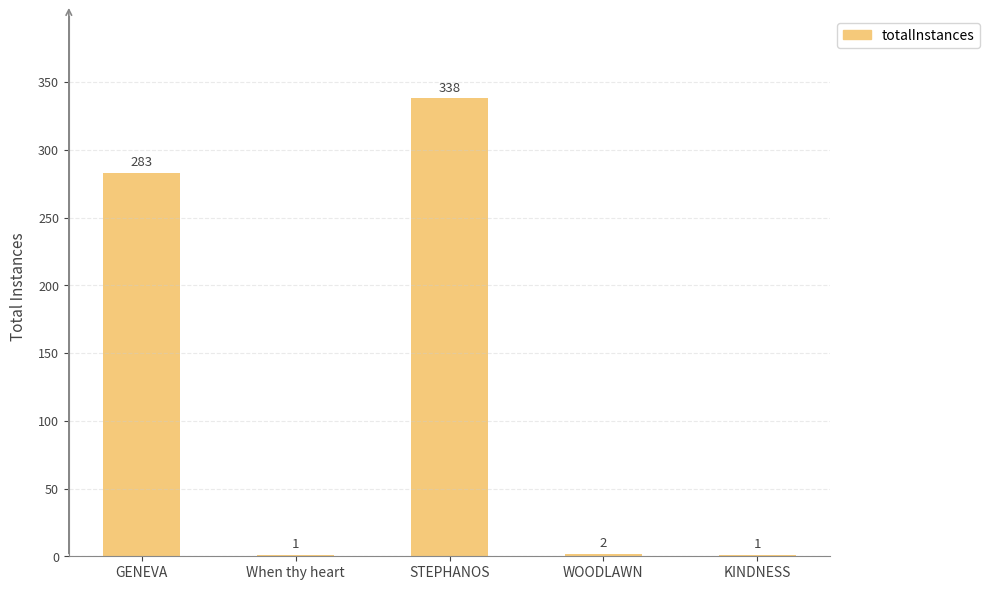

Where does the data first go above 2?

GENEVA